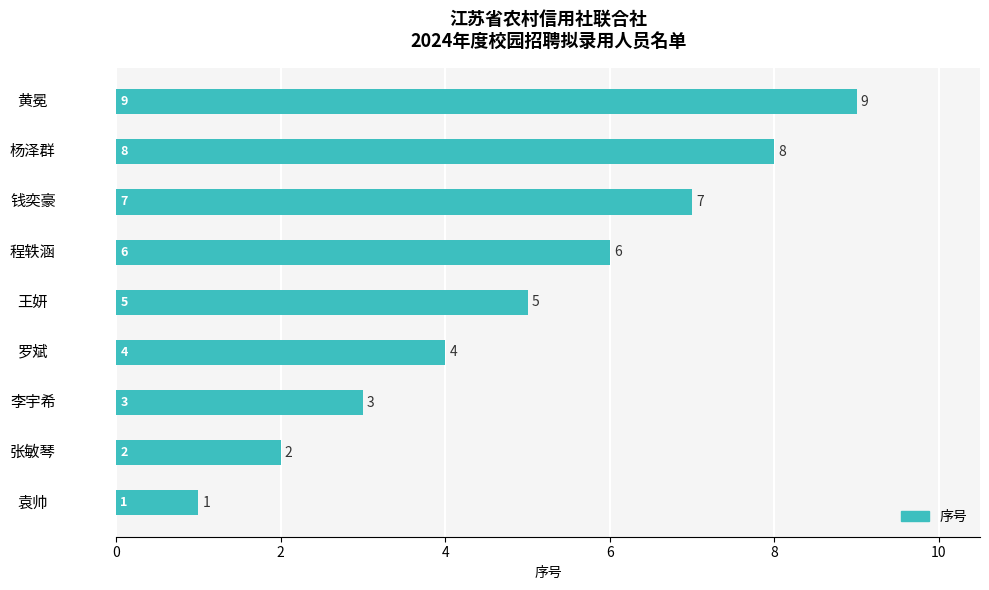

List the labels in order of value, largest first.

黄冕, 杨泽群, 钱奕豪, 程轶涵, 王妍, 罗斌, 李宇希, 张敏琴, 袁帅